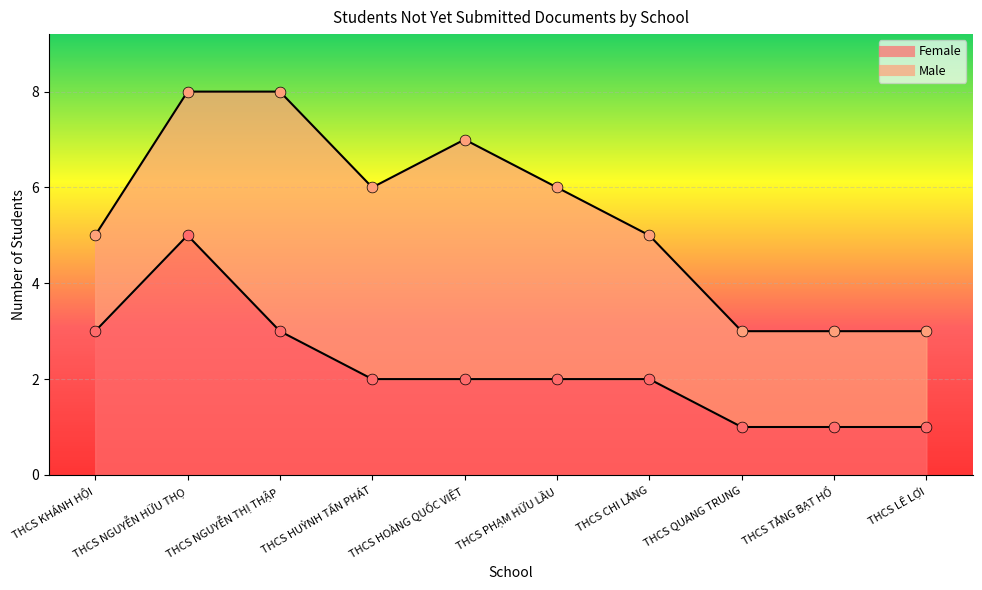

What is the change in value from THCS KHÁNH HỘI to THCS LÊ LỢI?

-2